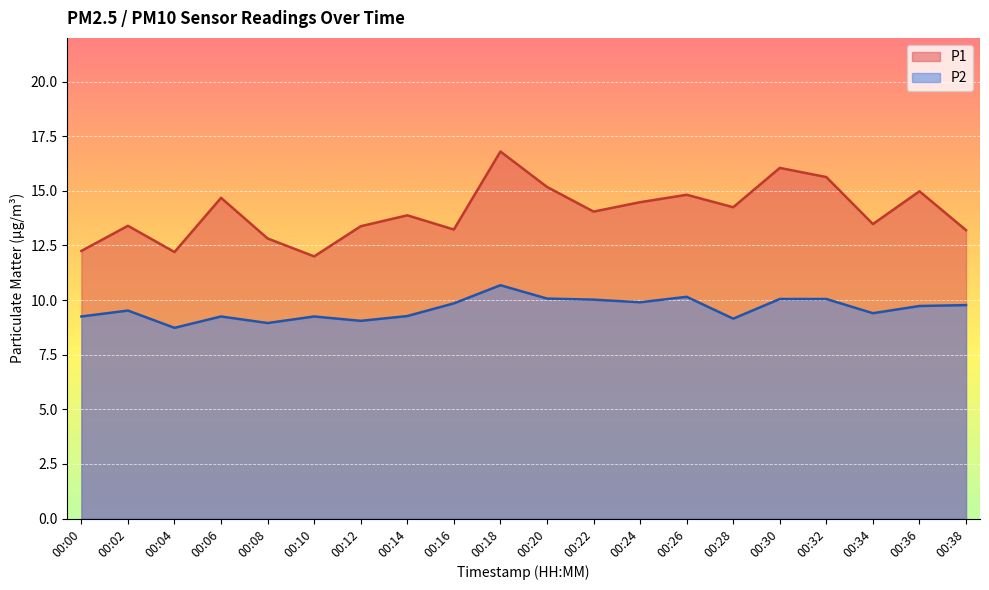

Is the value of P2 at 00:24 greater than the value of P1 at 00:08?

No